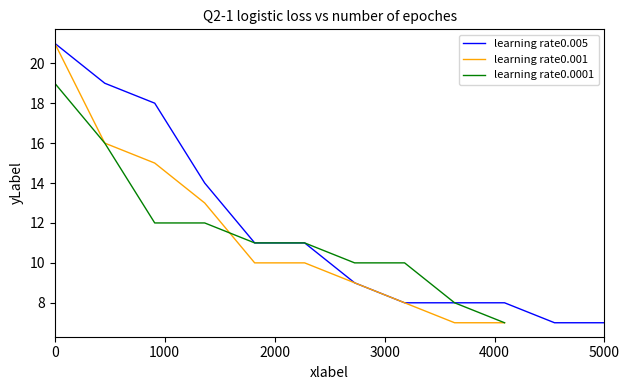

Does the chart display data point markers on the line(s)?

No